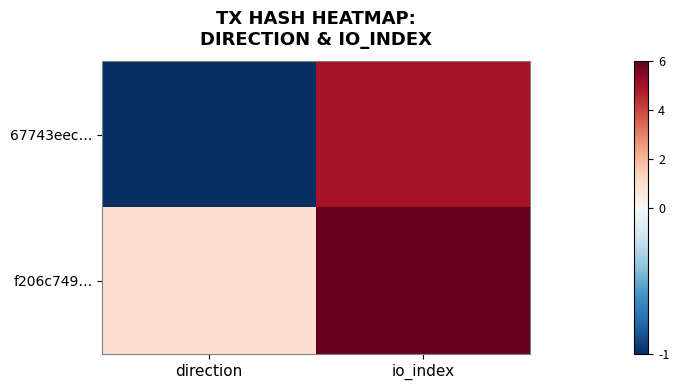

Reading left to right, extract all data points from this chart.

67743eec…: direction=-1	io_index=5
f206c749…: direction=1	io_index=6